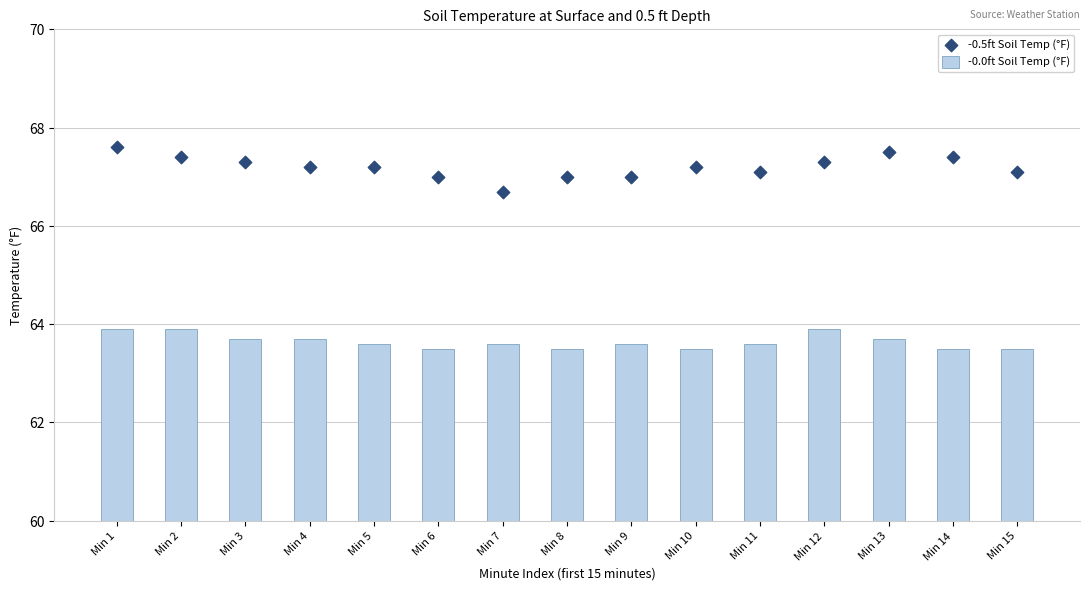

Which series contains the lowest Y value?

-0.0ft Soil Temp (°F)